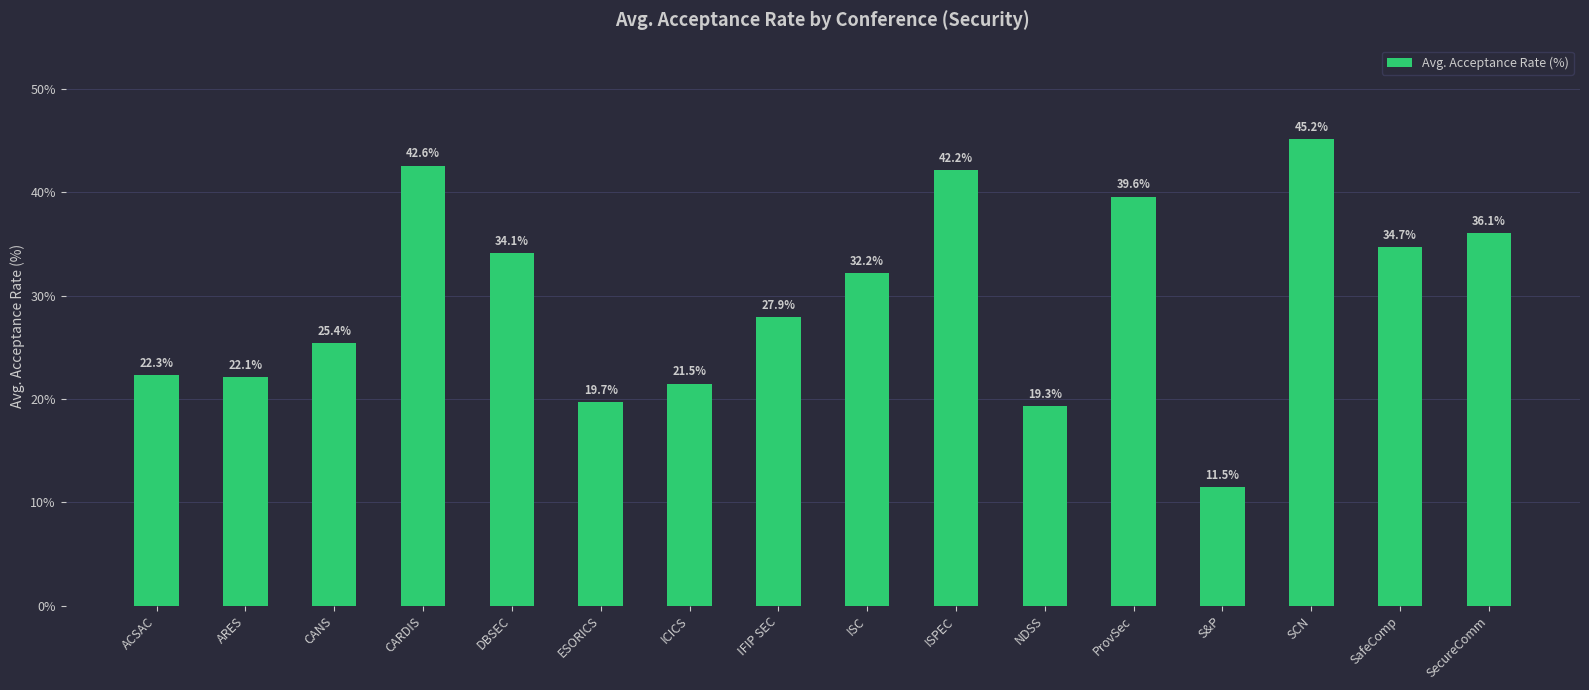

List the labels in order of value, smallest first.

S&P, NDSS, ESORICS, ICICS, ARES, ACSAC, CANS, IFIP SEC, ISC, DBSEC, SafeComp, SecureComm, ProvSec, ISPEC, CARDIS, SCN